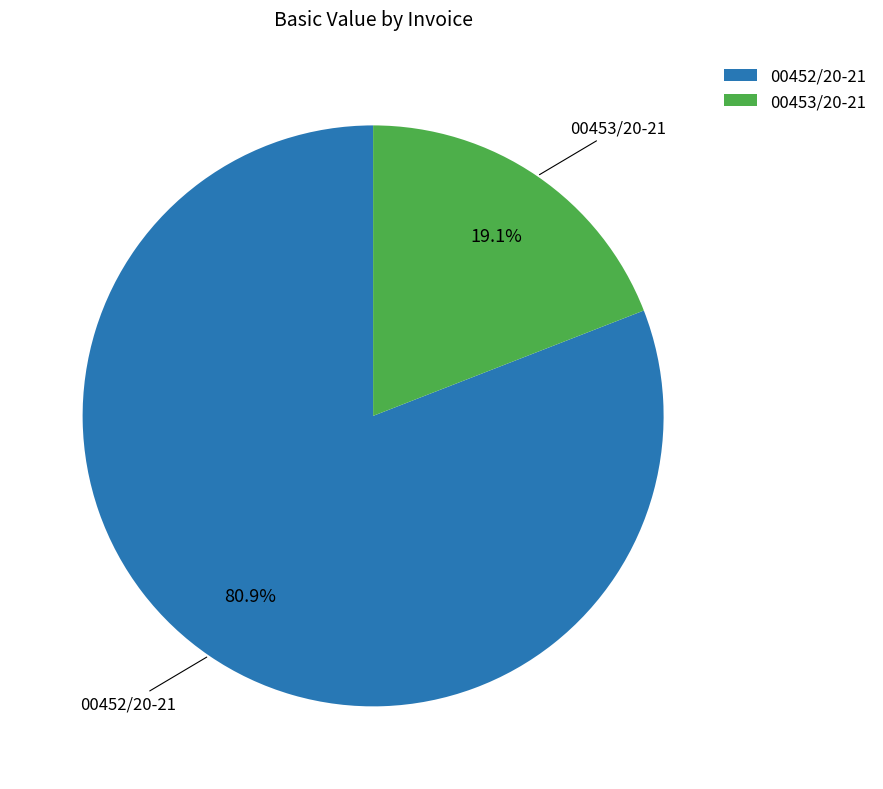

How many segments does this pie chart have?

2